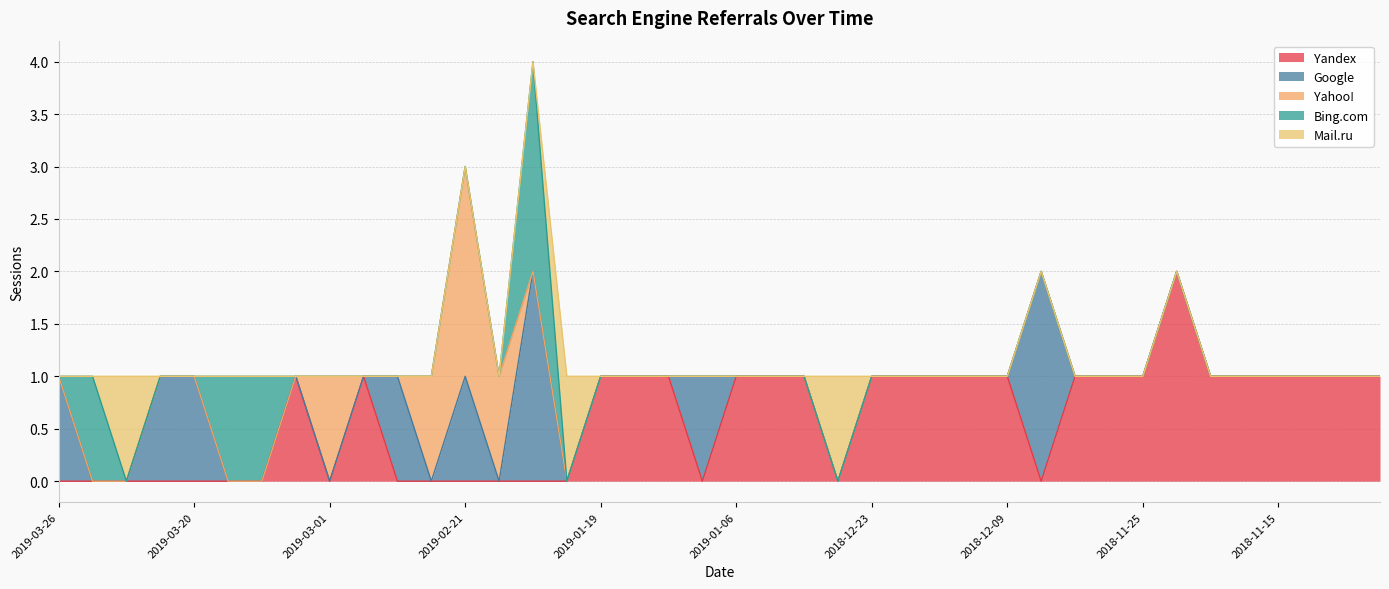

Rank the series by their maximum value, from highest to lowest.

Yandex, Google, Yahoo!, Bing.com, Mail.ru